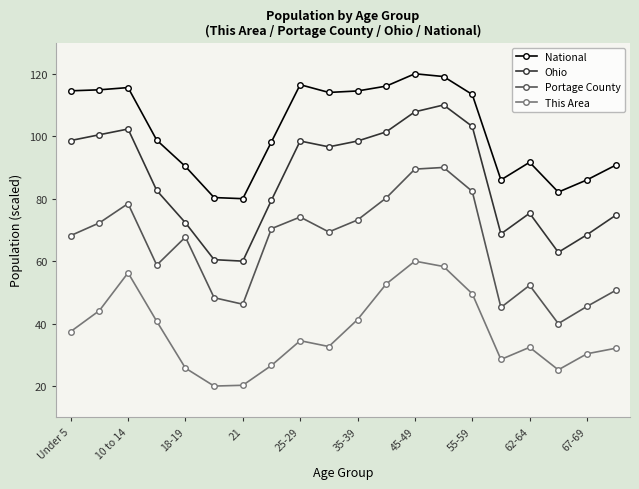

Which series has the largest total across all categories?

National